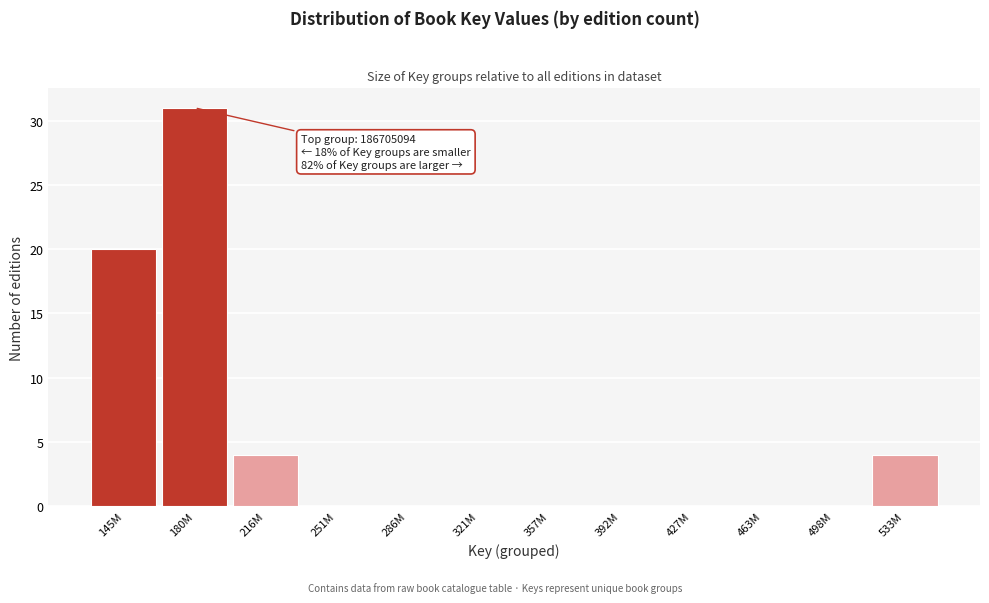

Reading left to right, list all the values displayed in this chart.

145M=20	180M=31	216M=4	251M=0	286M=0	321M=0	357M=0	392M=0	427M=0	463M=0	498M=0	533M=4